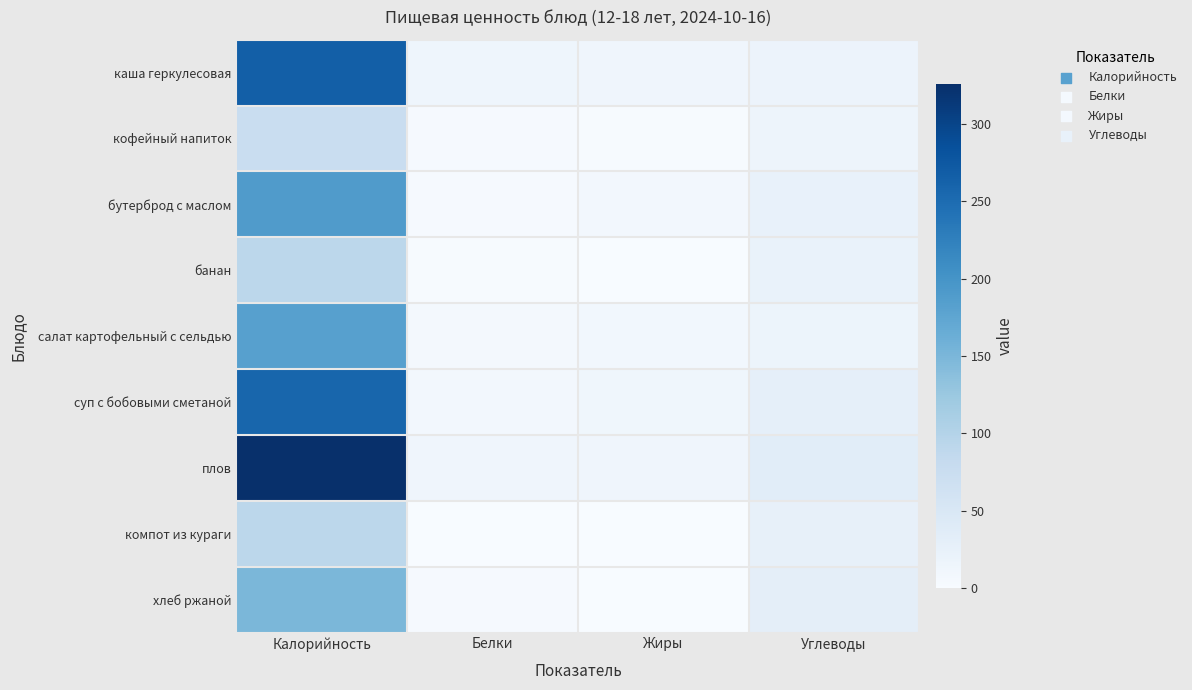

Reading left to right, what are all the values shown in this chart?

каша геркулесовая: Калорийность=267.1	Белки=14.2	Жиры=12.7	Углеводы=18.9
кофейный напиток: Калорийность=76.0	Белки=3.2	Жиры=2.5	Углеводы=15.5
бутерброд с маслом: Калорийность=189.3	Белки=3.5	Жиры=8.8	Углеводы=23.3
банан: Калорийность=91.0	Белки=1.5	Жиры=0.0	Углеводы=22.4
салат картофельный с сельдью: Калорийность=182.3	Белки=6.1	Жиры=9.6	Углеводы=17.1
суп с бобовыми сметаной: Калорийность=257.9	Белки=8.4	Жиры=11.7	Углеводы=28.0
плов: Калорийность=325.8	Белки=13.7	Жиры=13.5	Углеводы=35.1
компот из кураги: Калорийность=91.4	Белки=0.2	Жиры=0.0	Углеводы=26.5
хлеб ржаной: Калорийность=149.8	Белки=3.6	Жиры=0.8	Углеводы=31.0